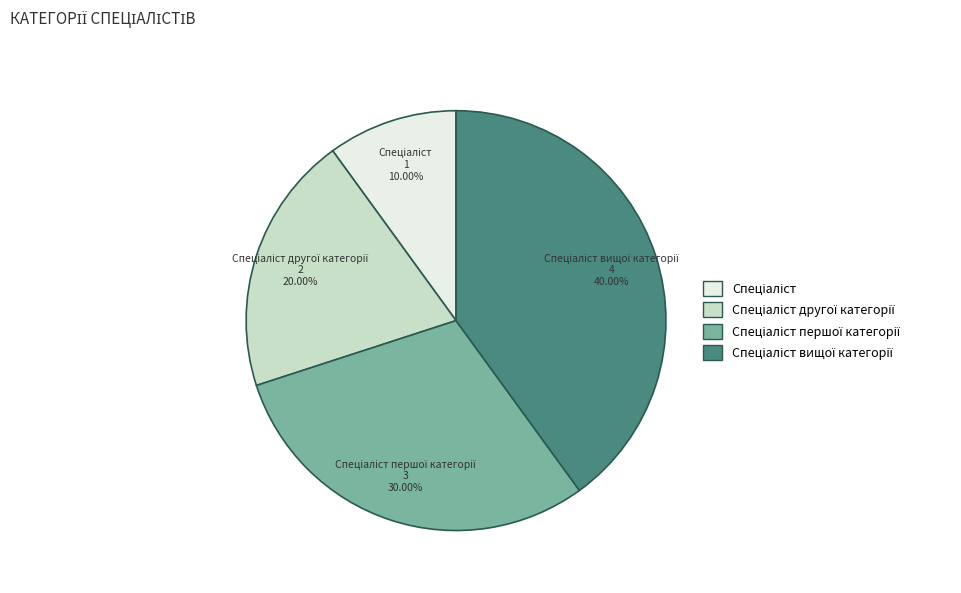

Does any single category account for the majority?

No